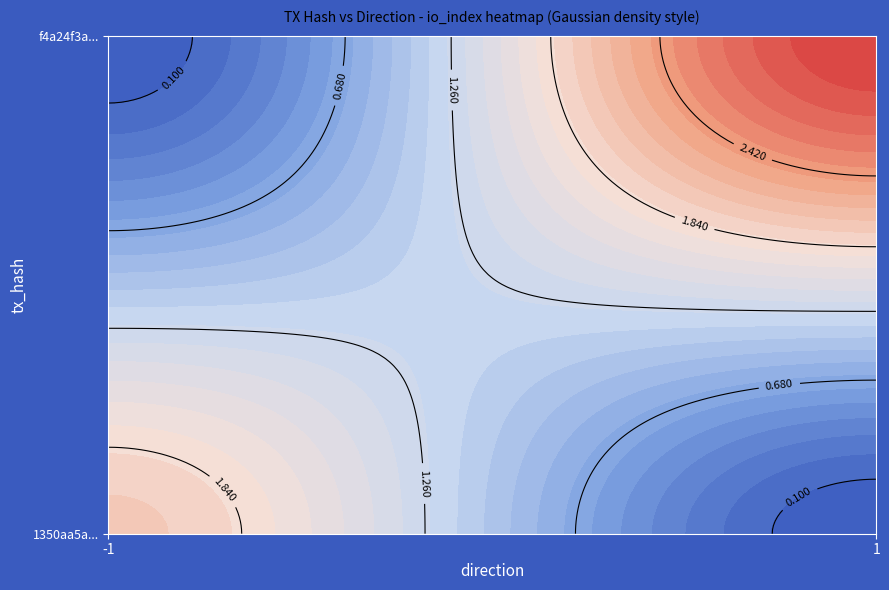

How many values in 1350aa5a669abc10b46e01841767c764a3a3913 are above zero?

3